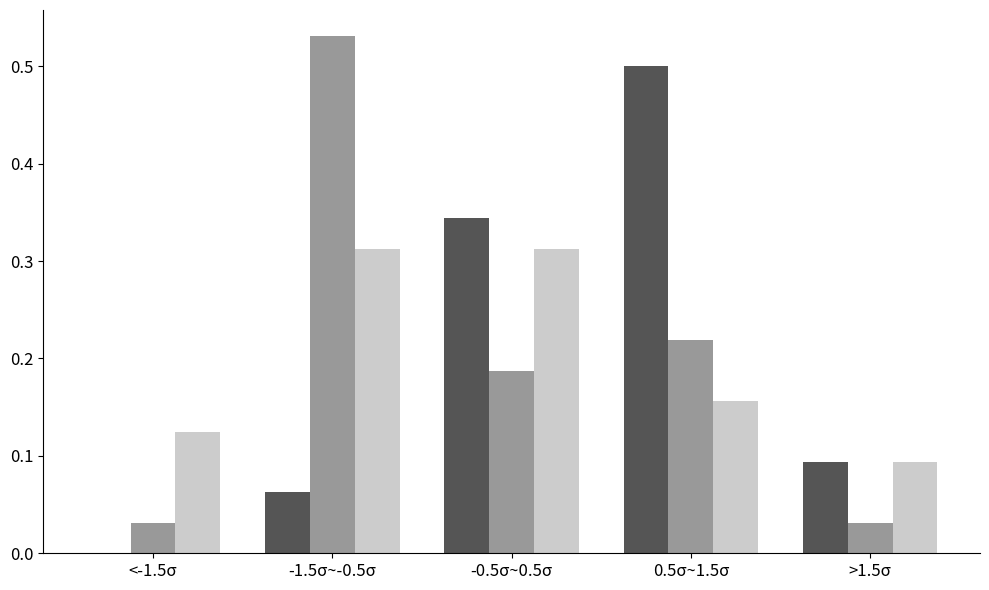

Which category has the highest value across all series?

-1.5σ~-0.5σ